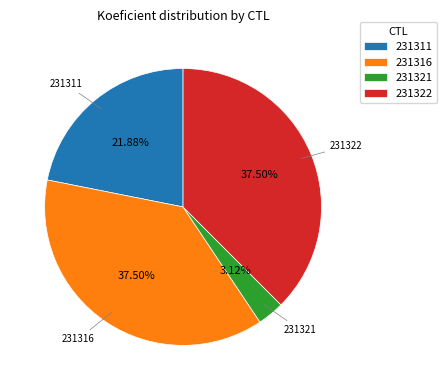

The 231316 slice represents 26% of the pie. True or false?

False